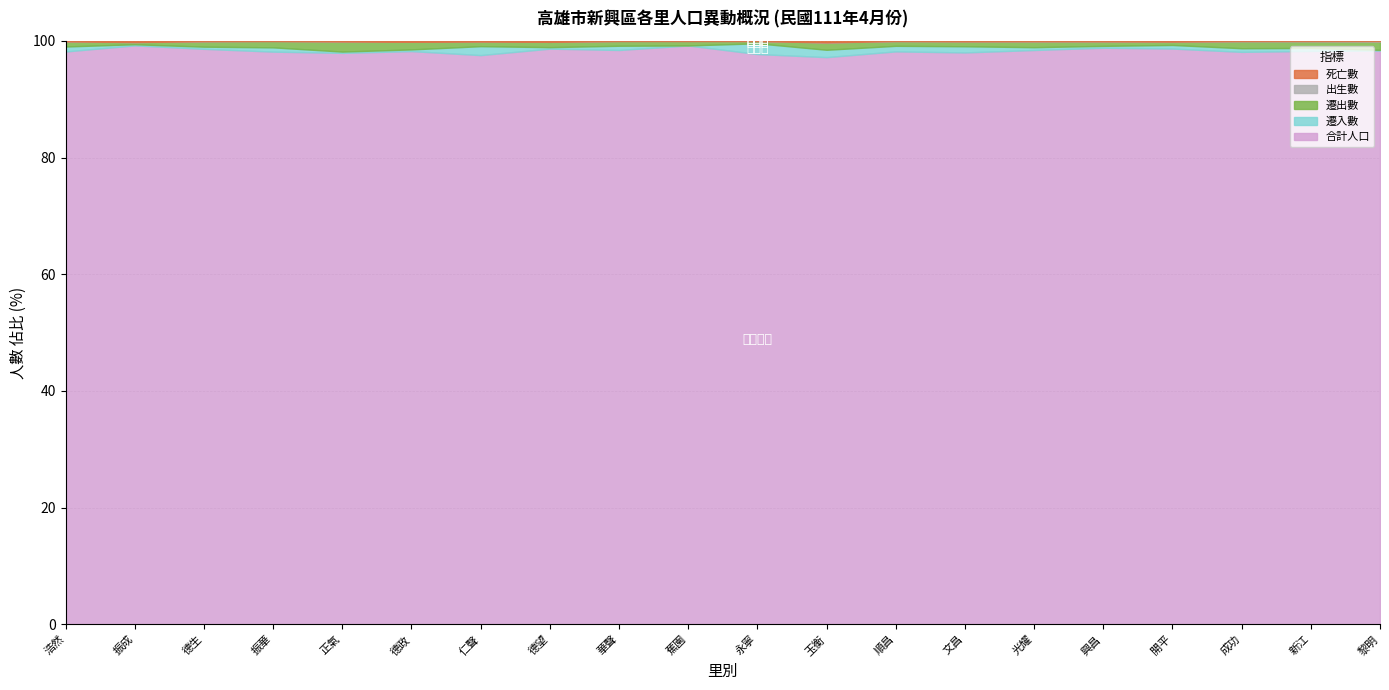

Which series changed the most between 振成 and 德望?

合計人口